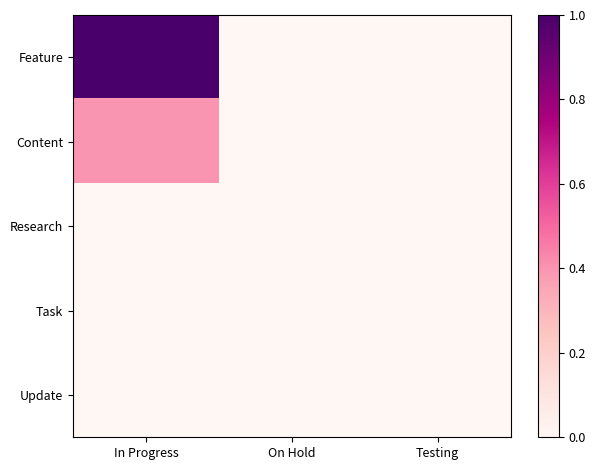

Which has a higher value, On Hold or In Progress?

In Progress